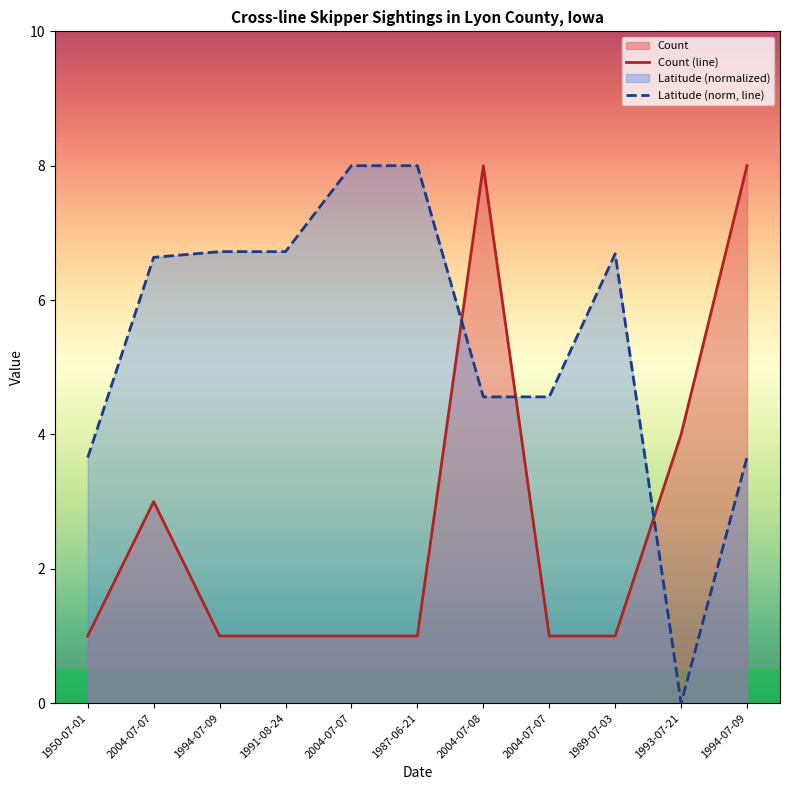

Count the number of data series in this chart.

2